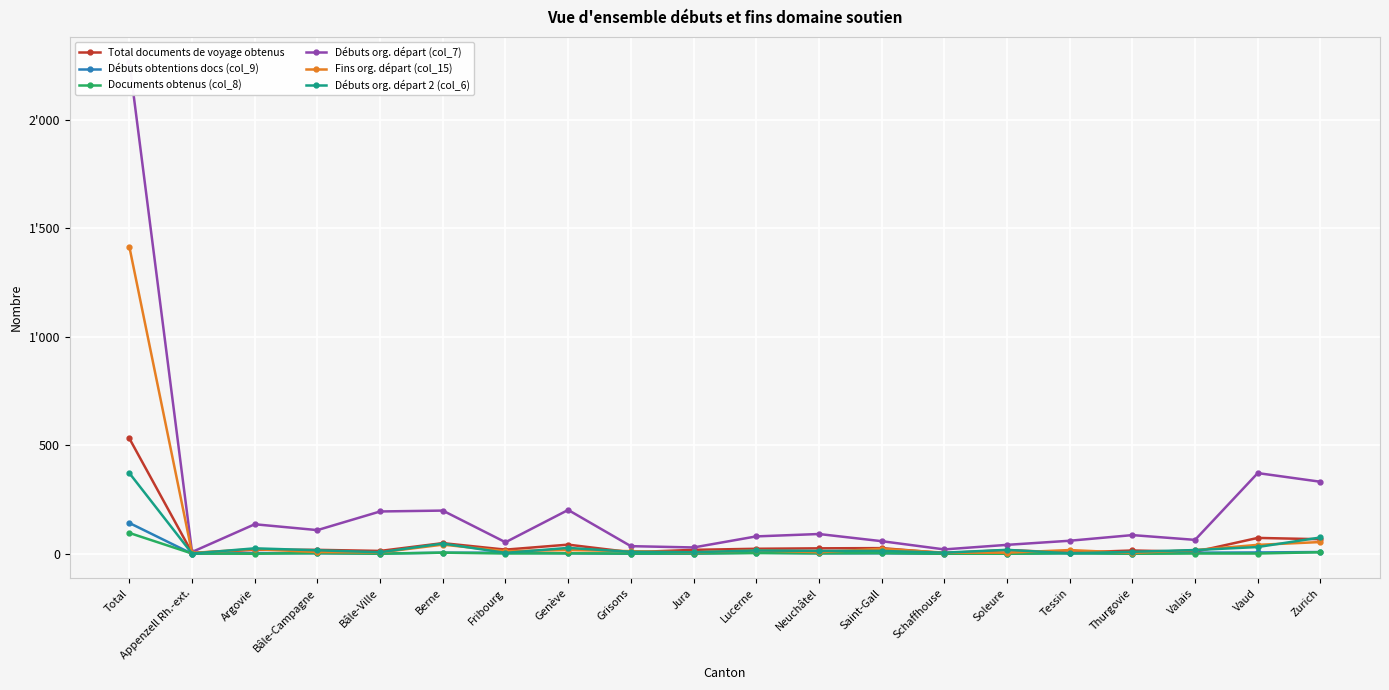

The value of Fins org. départ (col_15) at Schaffhouse is 5. True or false?

True